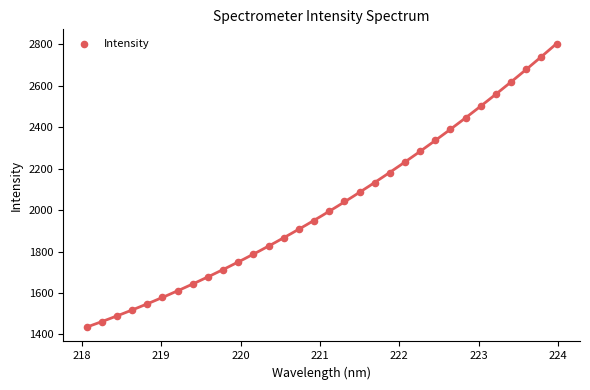

What is the range of Y values (max minus min)?

1370.1